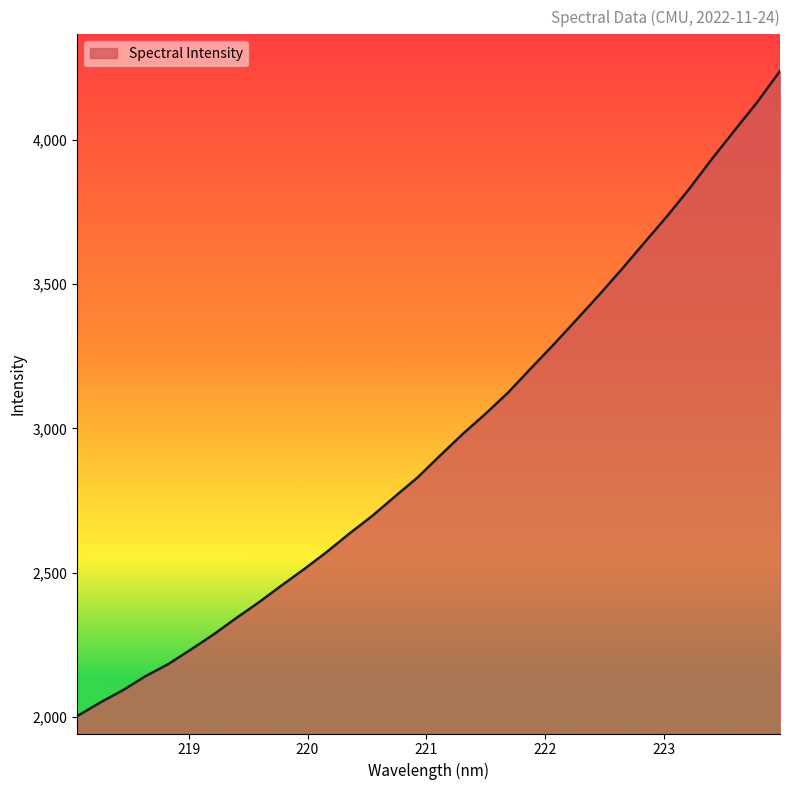

Count the number of data series in this chart.

1